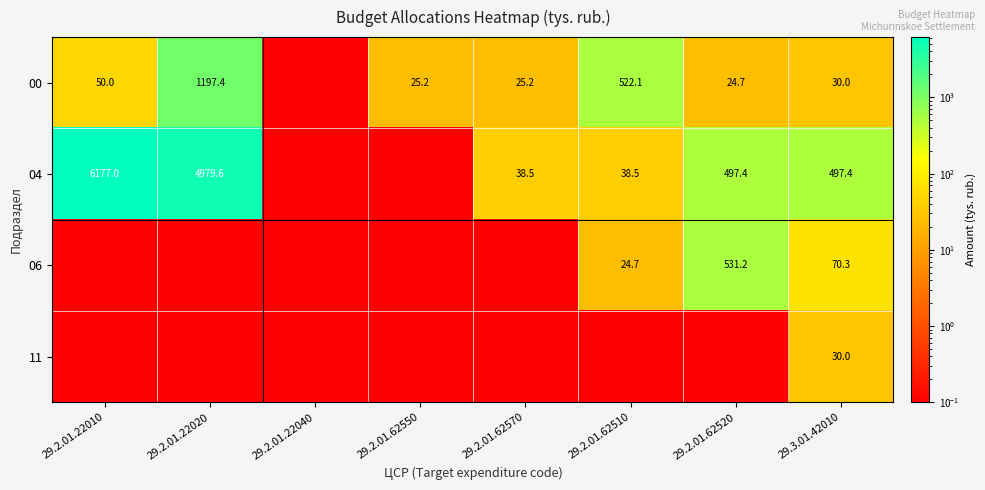

Is it true that 04 equals 1053.2 at 29.2.01.22020?

False